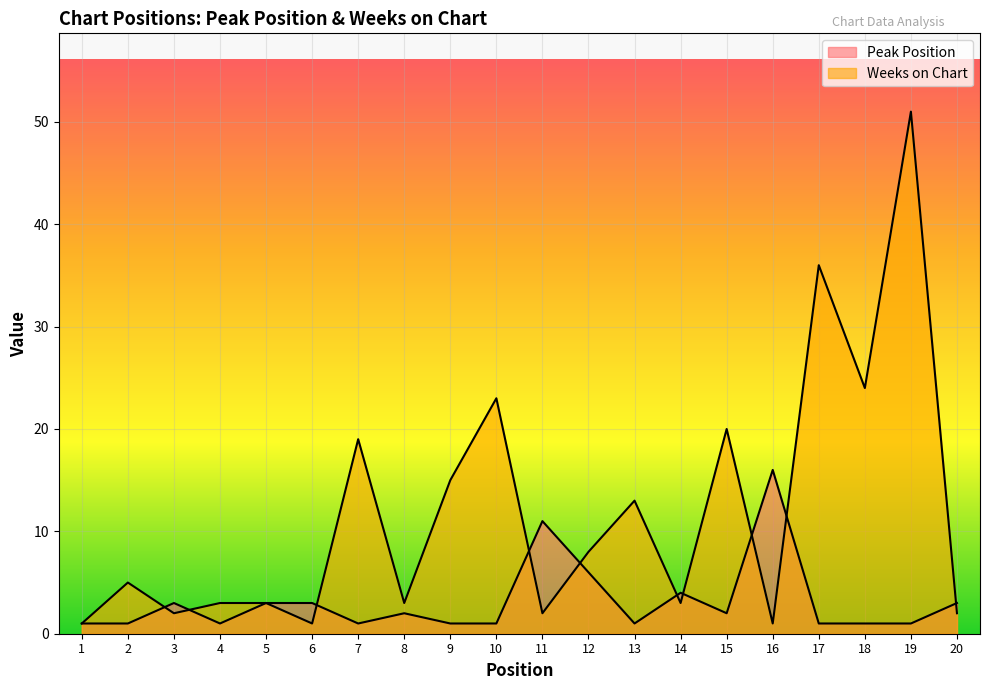

Which series has the largest total across all categories?

Weeks on Chart